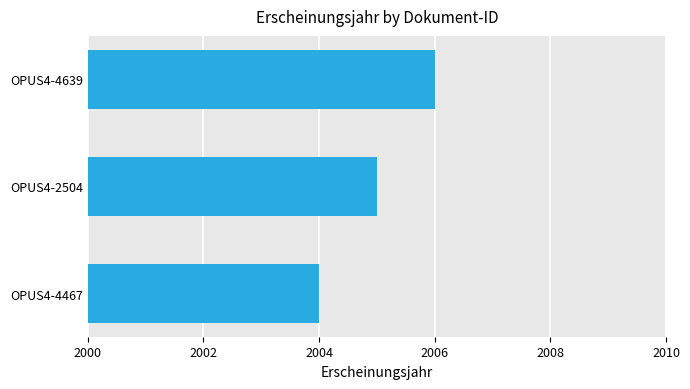

Rank the categories by value from lowest to highest.

OPUS4-4467, OPUS4-2504, OPUS4-4639